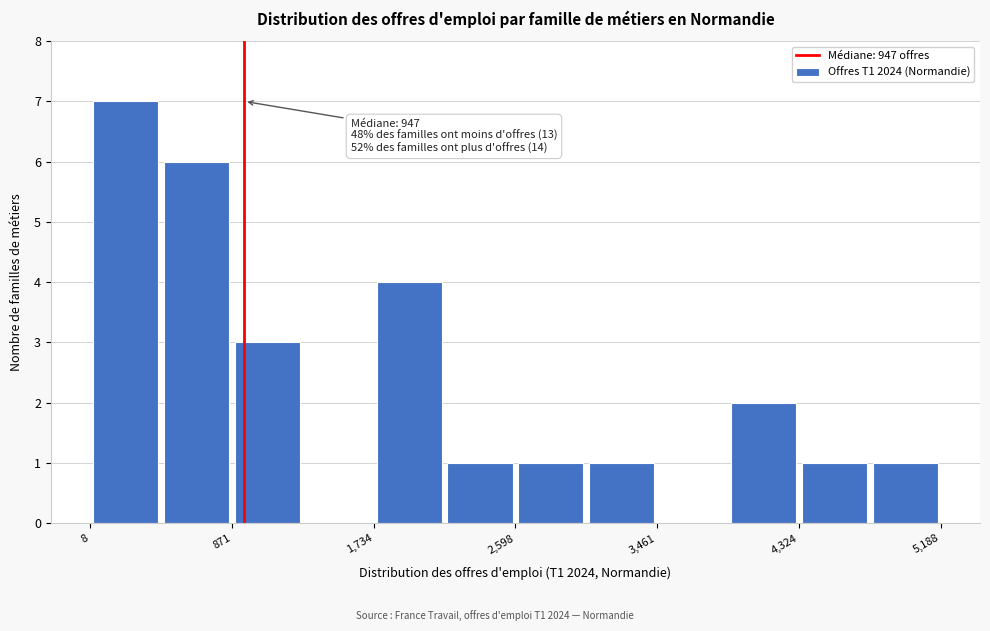

Over which range of the x-axis is the bar tallest?

0 to 400